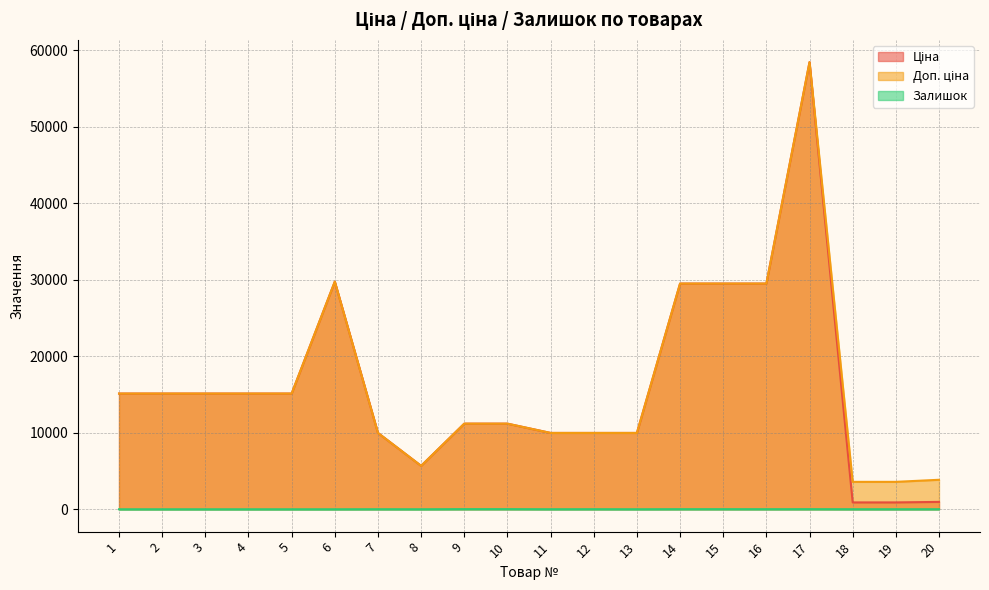

At how many categories does at least one series exceed 16310?

5